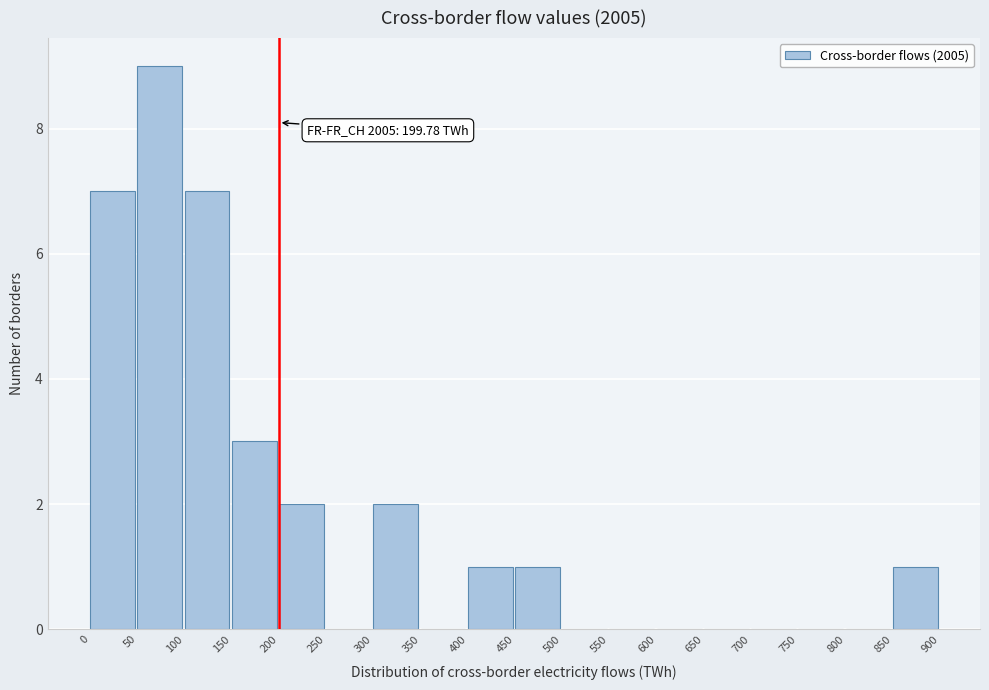

Which range on the x-axis has the tallest bar?

50 to 100